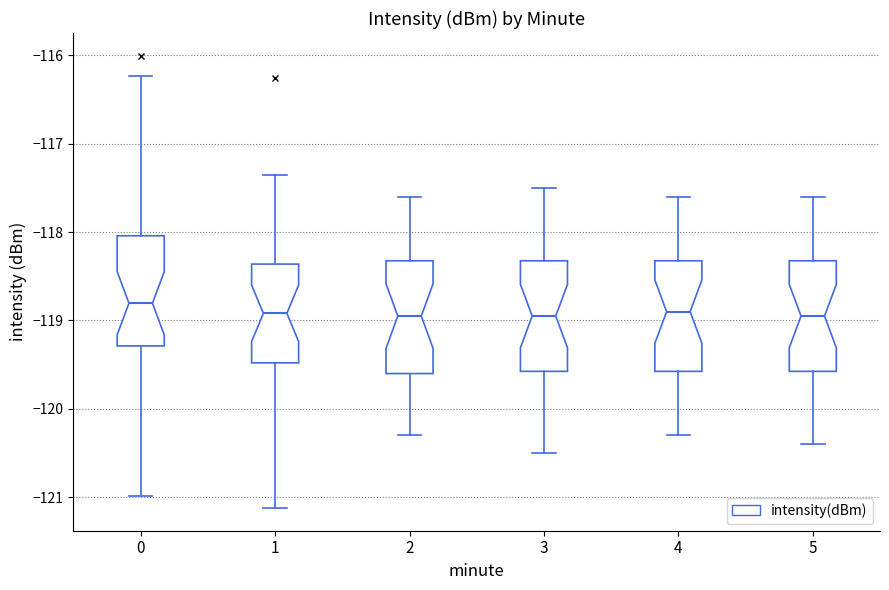

Reading left to right, transcribe this box plot: for each box, give where its median line is, the range the box spans, and where its two whiskers end, as read against the y-axis. The values are not printed on the chart, so give them approximately, as read against the axis.

0: median -118.8, box -119.3 to -118.0, whiskers -121.0 to -116.2
1: median -118.9, box -119.5 to -118.4, whiskers -121.1 to -117.4
2: median -118.9, box -119.6 to -118.3, whiskers -120.3 to -117.6
3: median -118.9, box -119.6 to -118.3, whiskers -120.5 to -117.5
4: median -118.9, box -119.6 to -118.3, whiskers -120.3 to -117.6
5: median -118.9, box -119.6 to -118.3, whiskers -120.4 to -117.6